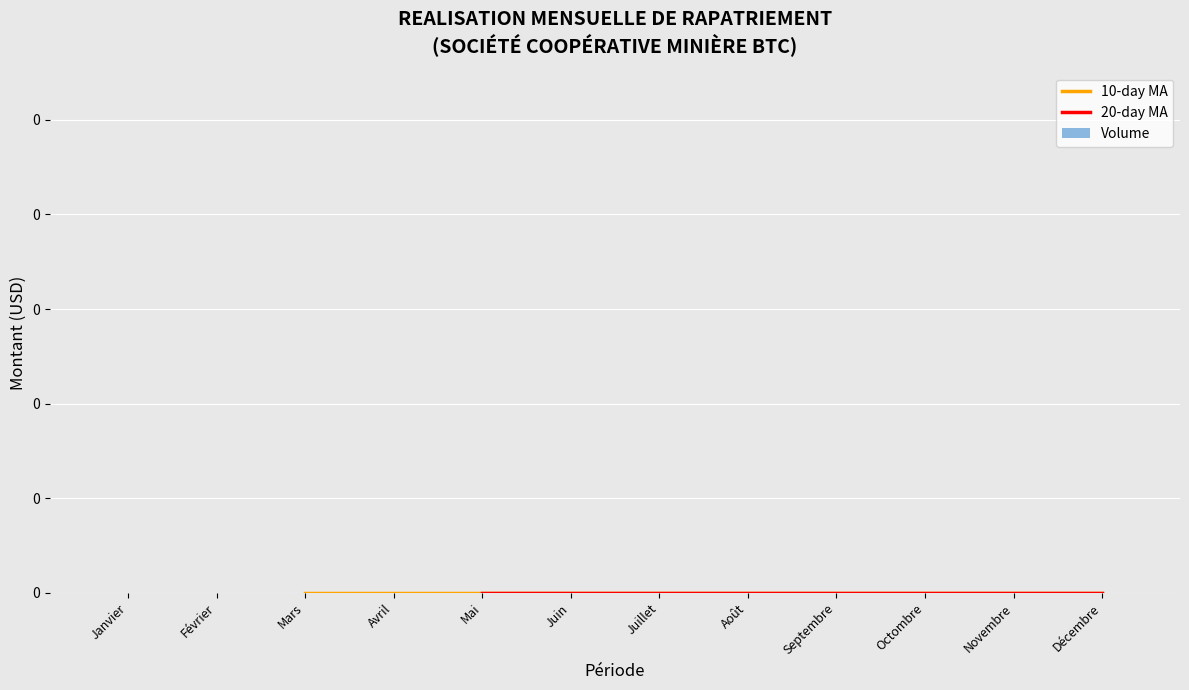

What is the label of the 12th bar from the left?

Décembre